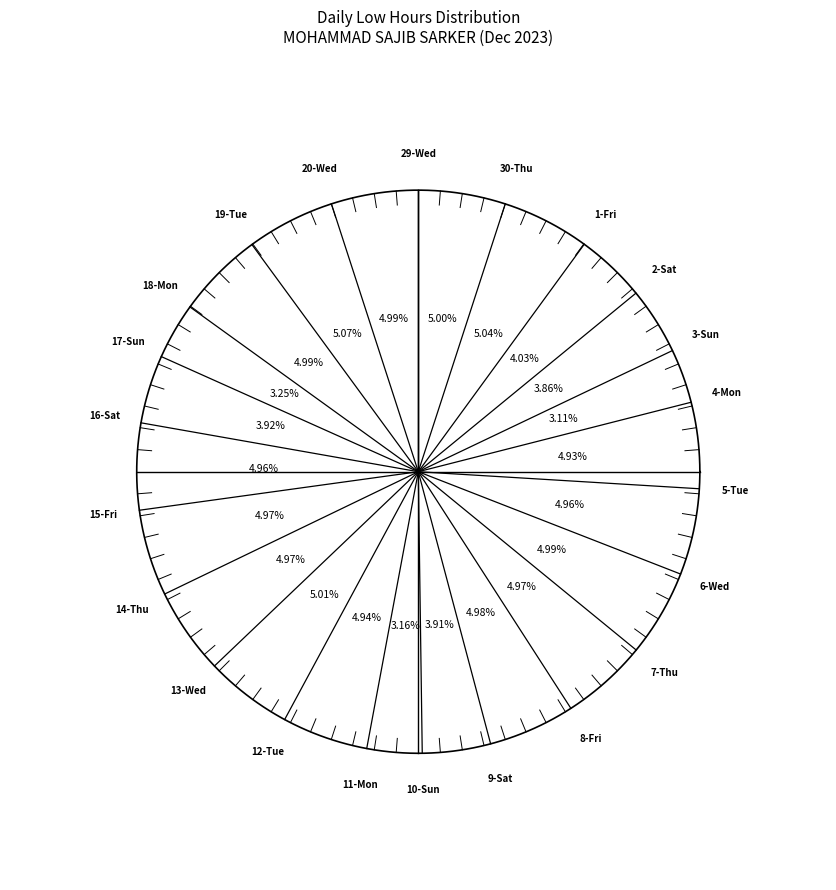

The 5-Tue slice represents 11% of the pie. True or false?

False